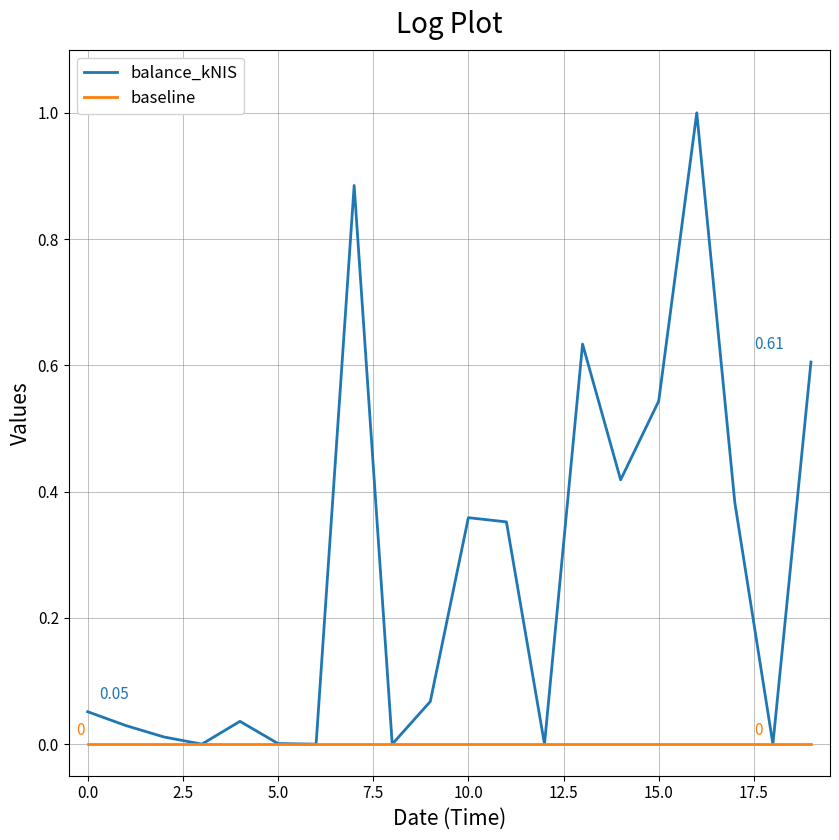

List the series in order of their overall mean, highest first.

balance_kNIS, baseline